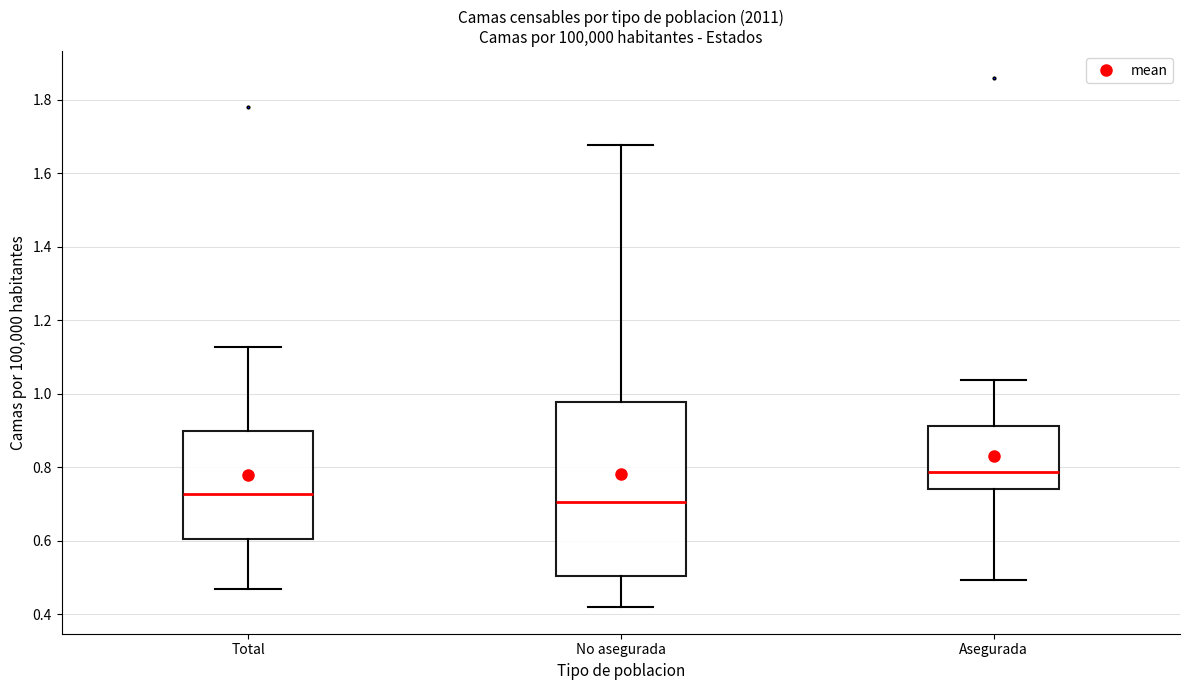

Where does the lower whisker of the box for Total end on the y-axis? The values are not printed on the chart, so give them approximately, as read against the axis.

0.46